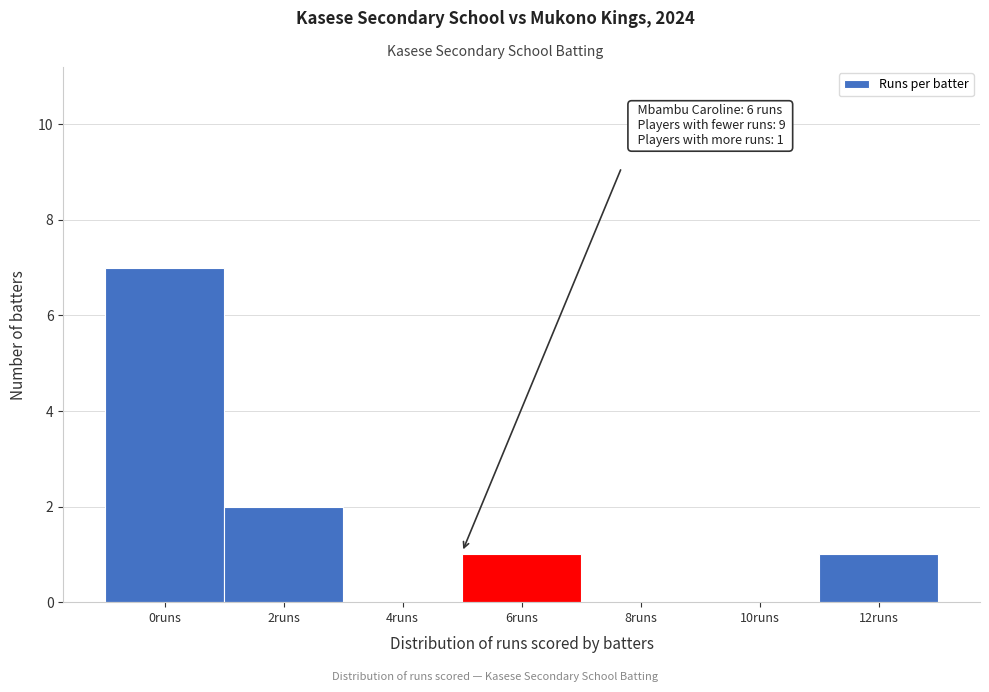

Reading left to right, transcribe all the data shown in this chart.

0runs=7	2runs=2	4runs=0	6runs=1	8runs=0	10runs=0	12runs=1